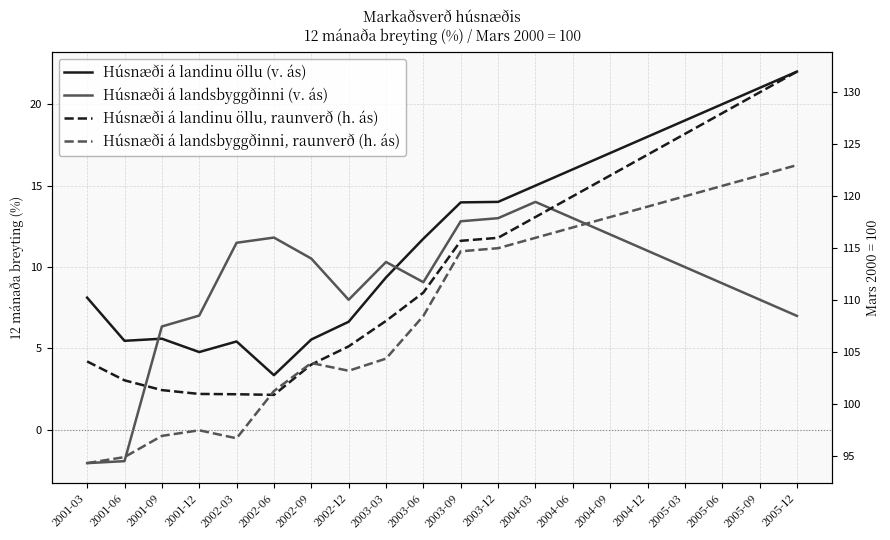

At which label does Húsnæði á landinu öllu (v. ás) first exceed 13?

2003-09